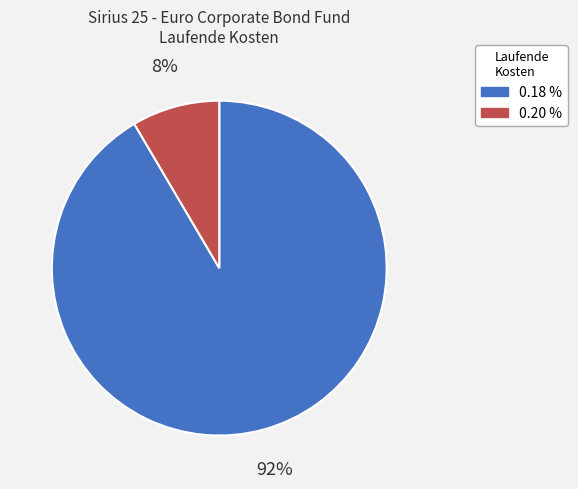

To the nearest percent, what is the average slice percentage?

50%